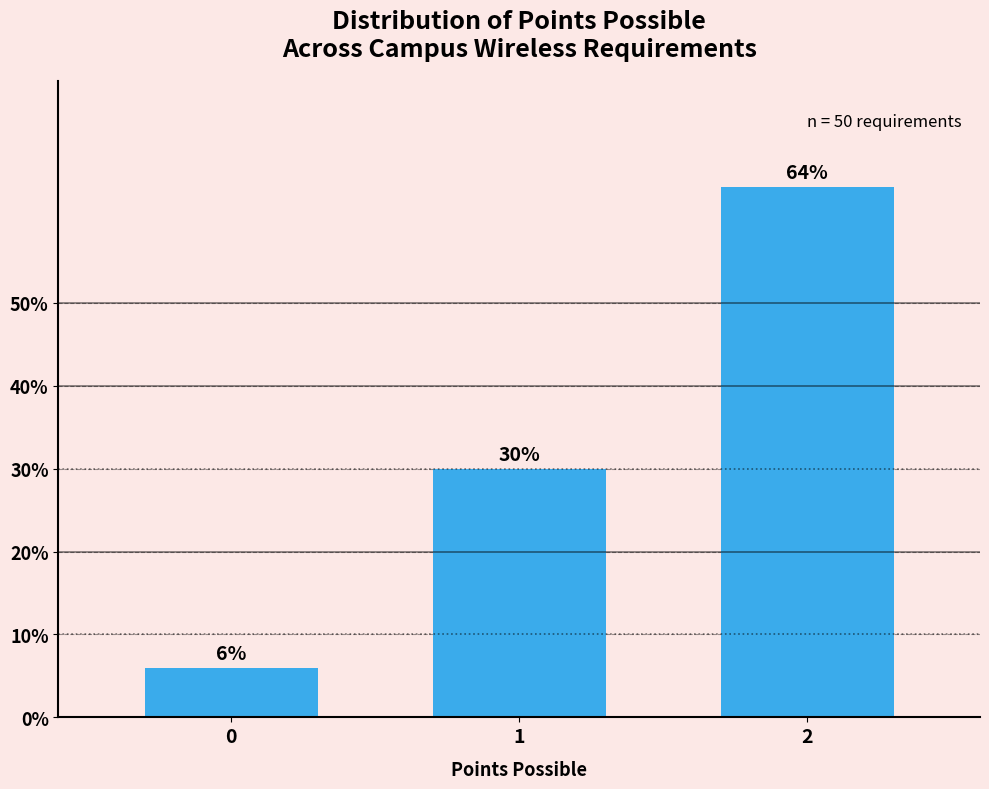

Does the chart contain any negative values?

No